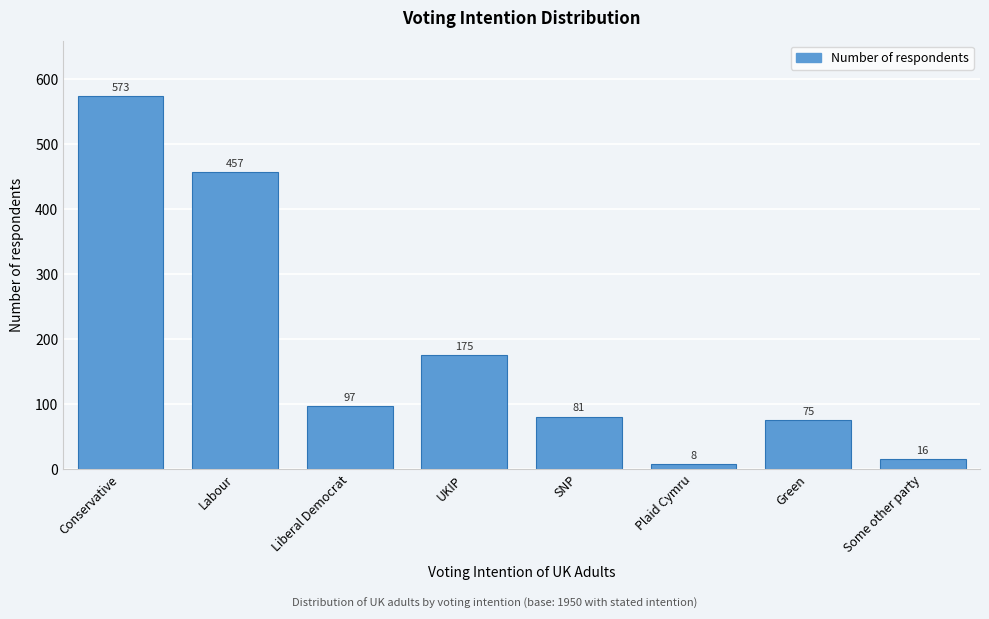

Reading left to right, transcribe all the data shown in this chart.

Conservative=573	Labour=457	Liberal Democrat=97	UKIP=175	SNP=81	Plaid Cymru=8	Green=75	Some other party=16